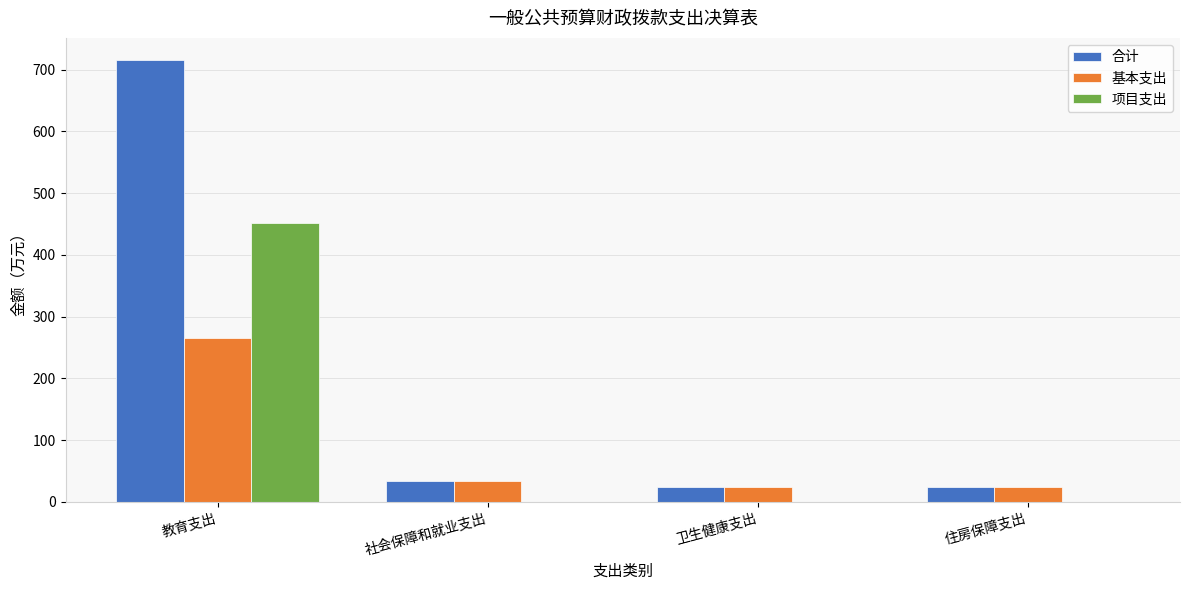

True or false: 合计 has a value of 715.7 at 教育支出.

True